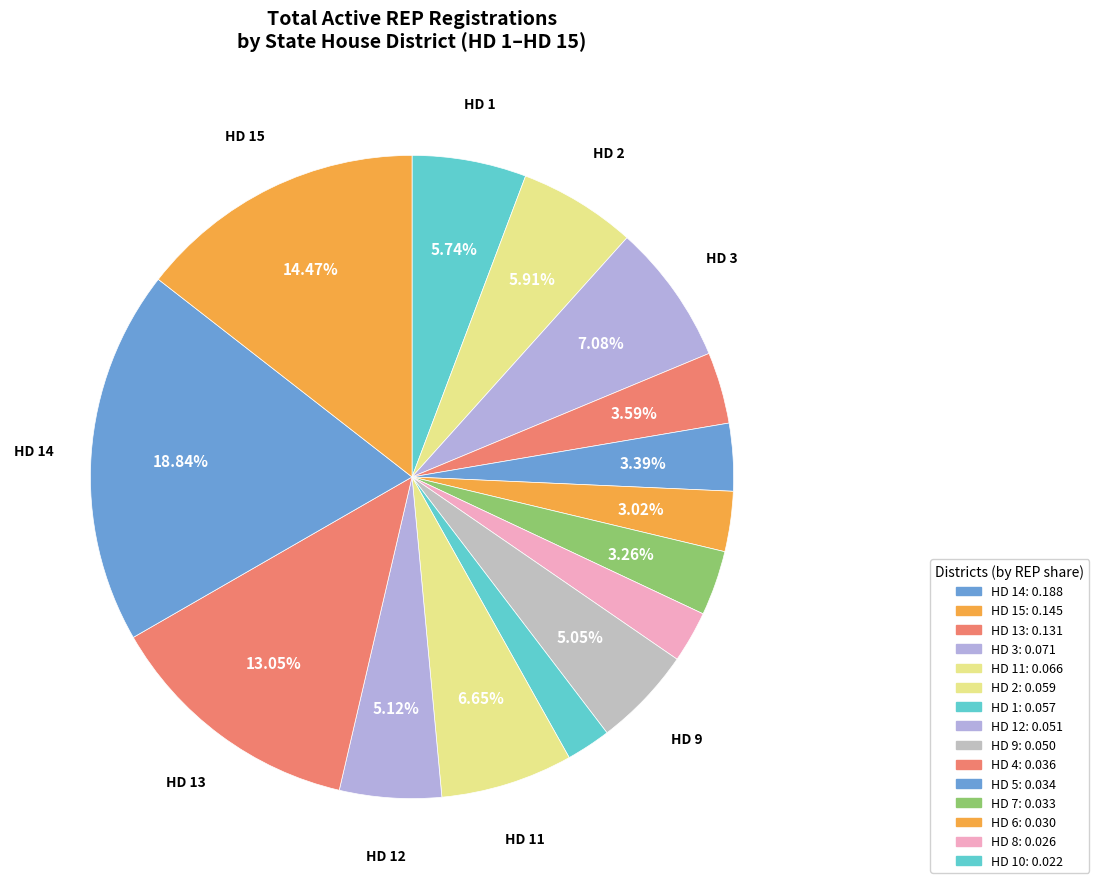

How many segments does this pie chart have?

15